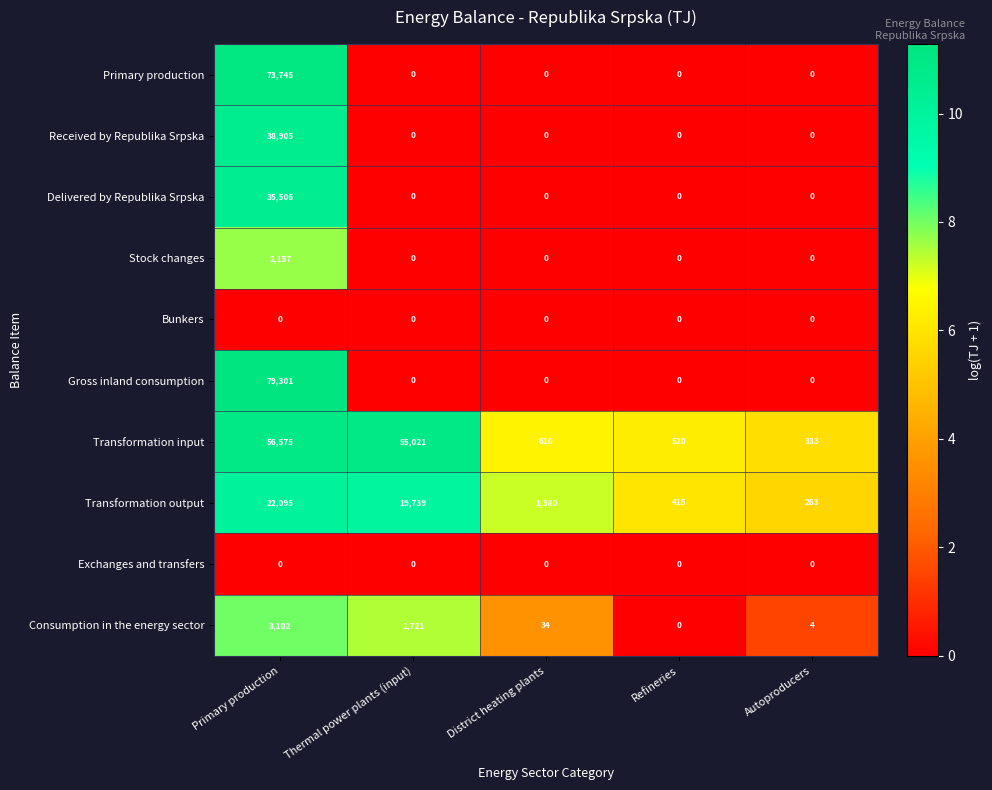

How many categories are shown in the chart?

5